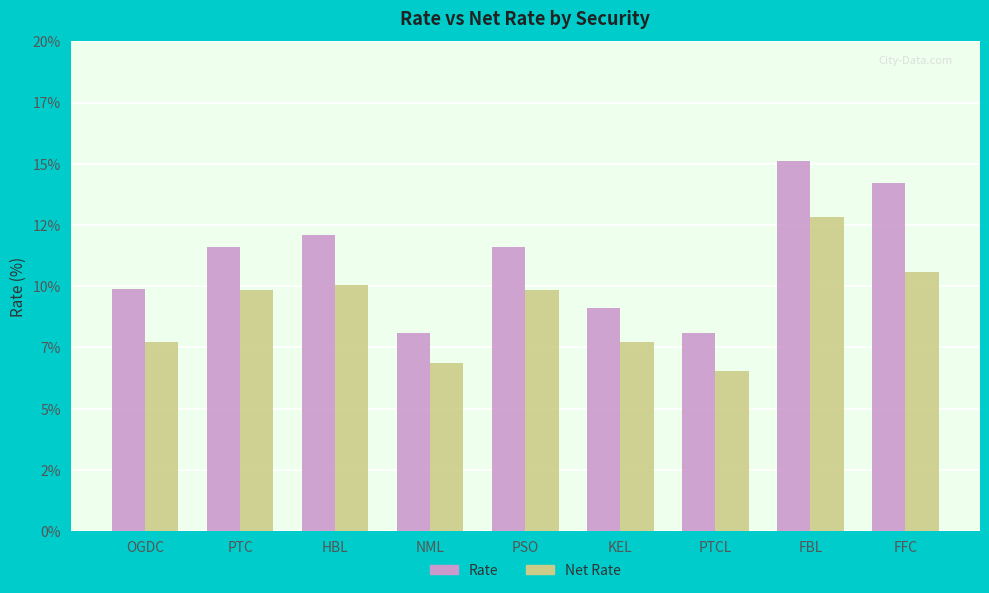

At which label does Rate first exceed 11?

PTC